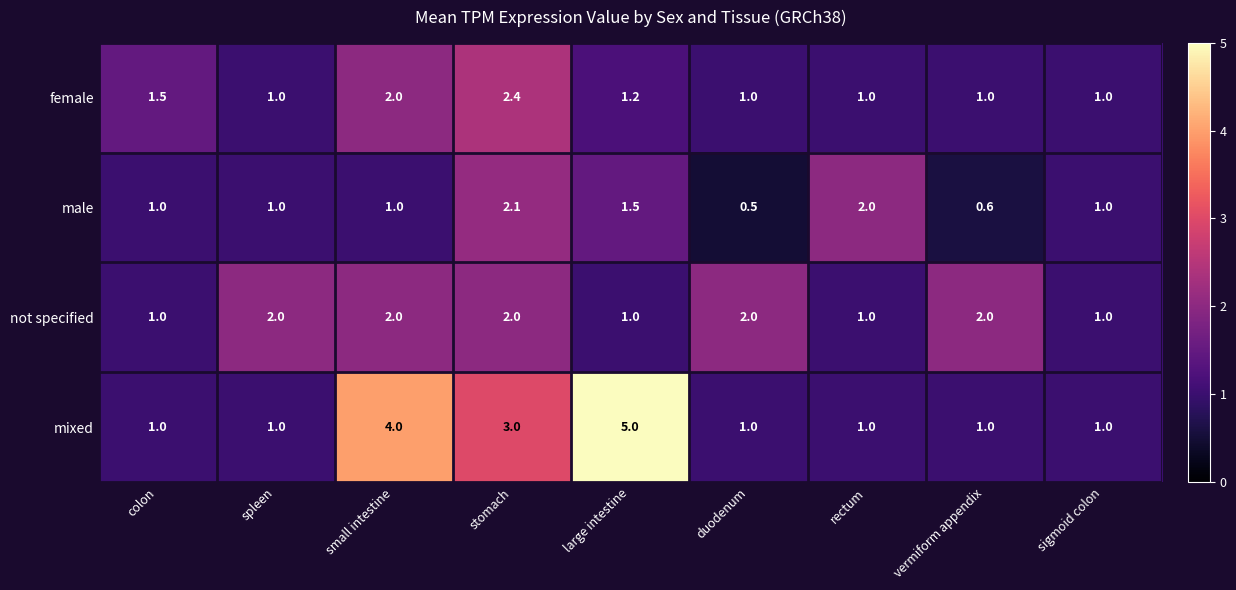

What is the average value of the female series?

1.3